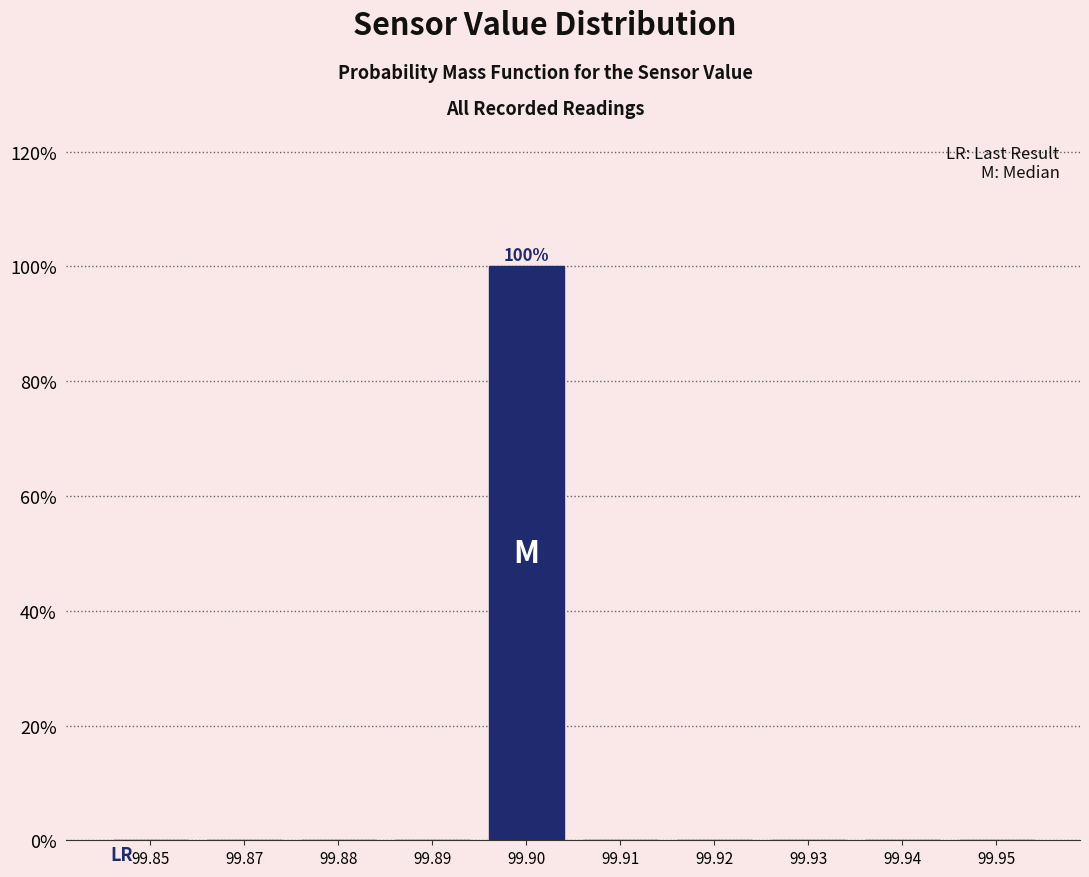

Reading left to right, list all the values displayed in this chart.

99.85=0	99.87=0	99.88=0	99.89=0	99.90=100	99.91=0	99.92=0	99.93=0	99.94=0	99.95=0